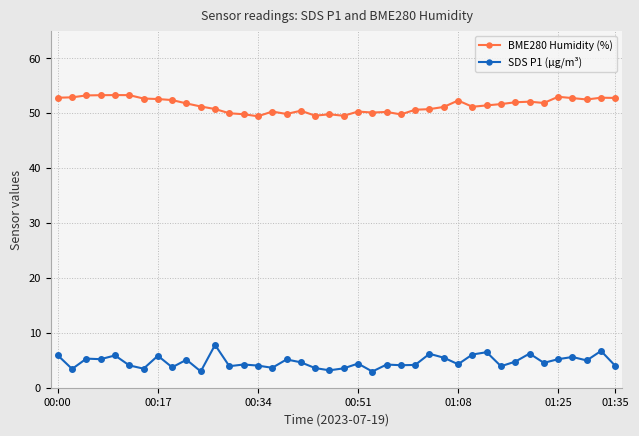

What is the value of the BME280 Humidity (%) point at the 39th from the left?

52.8